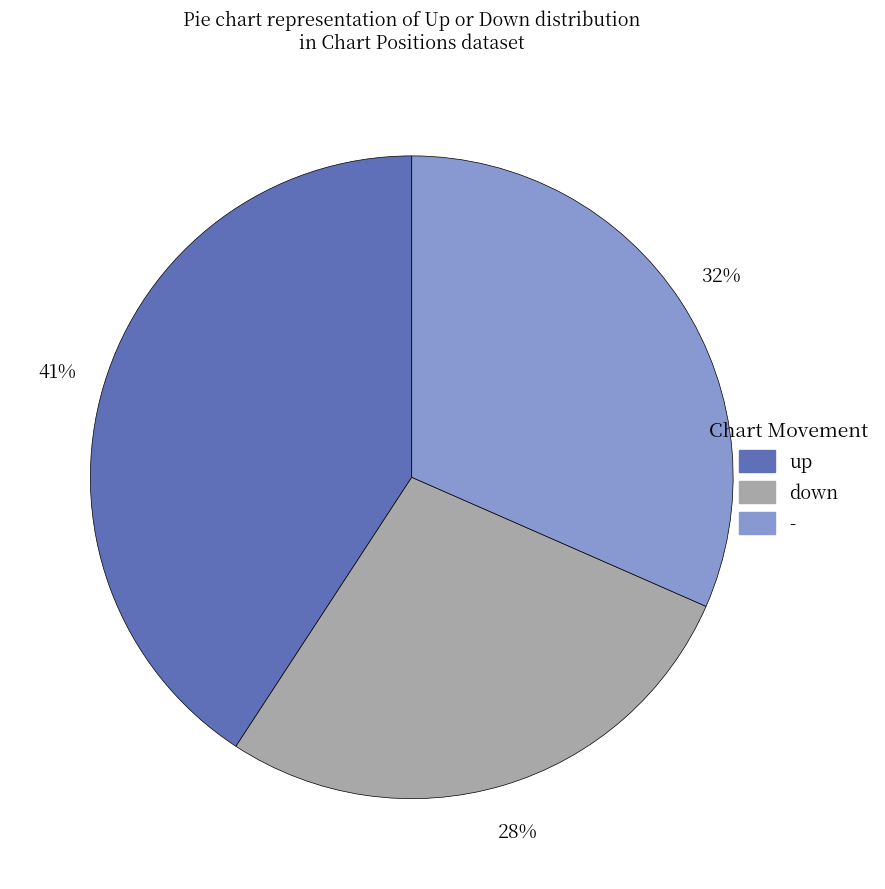

Does - represent more than half of the total?

No